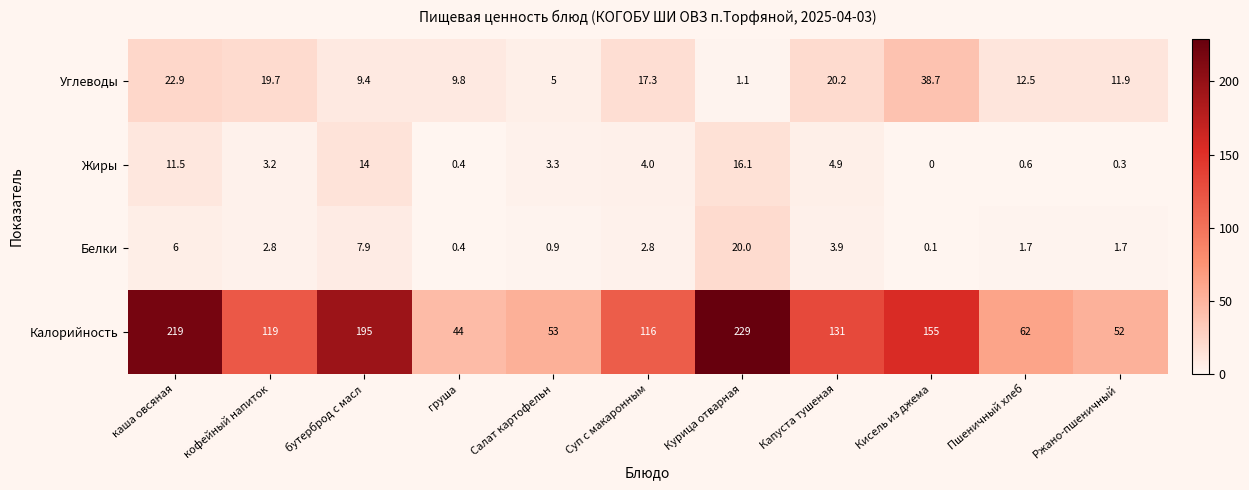

List the series in order of their peak value, highest first.

Калорийность, Углеводы, Белки, Жиры